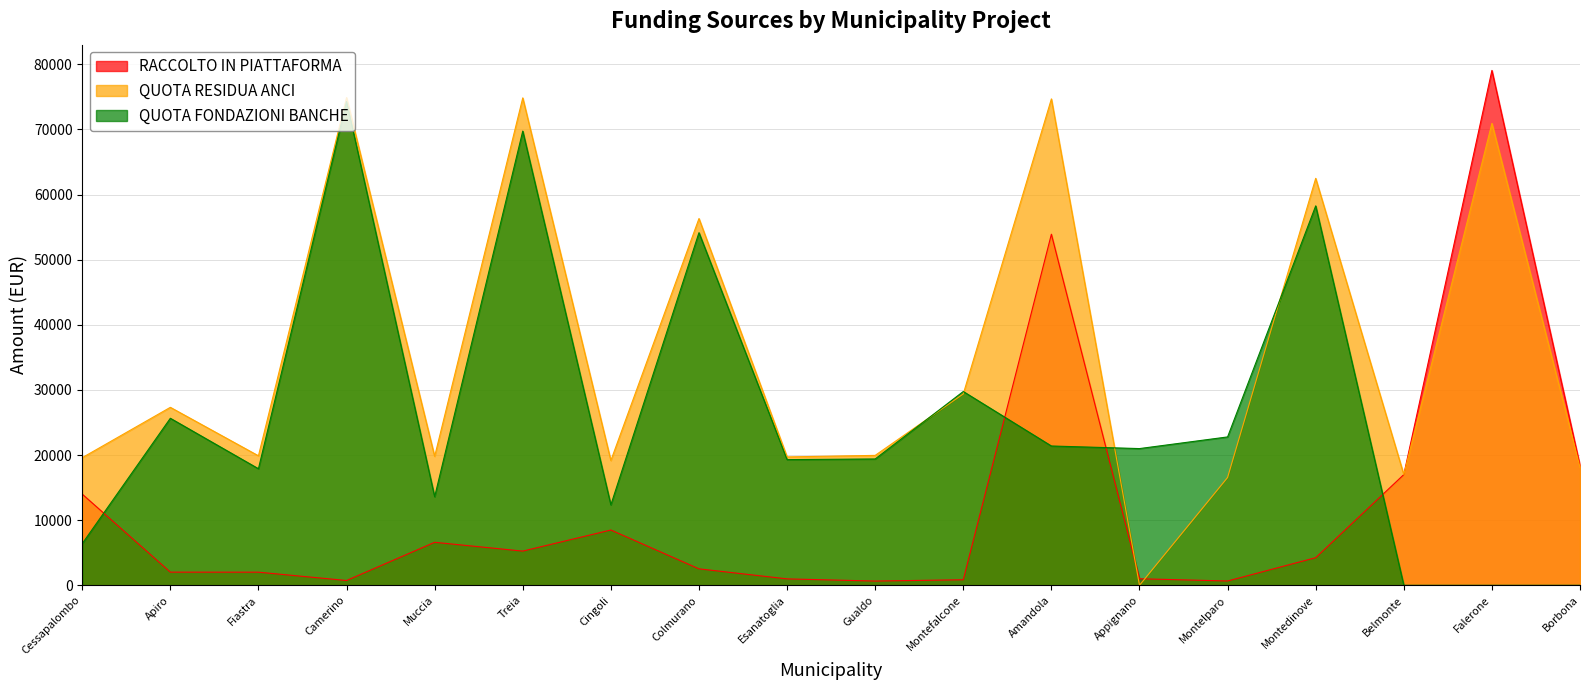

In RACCOLTO IN PIATTAFORMA, how many points are lower than both neighbors (excluding endpoints)?

4